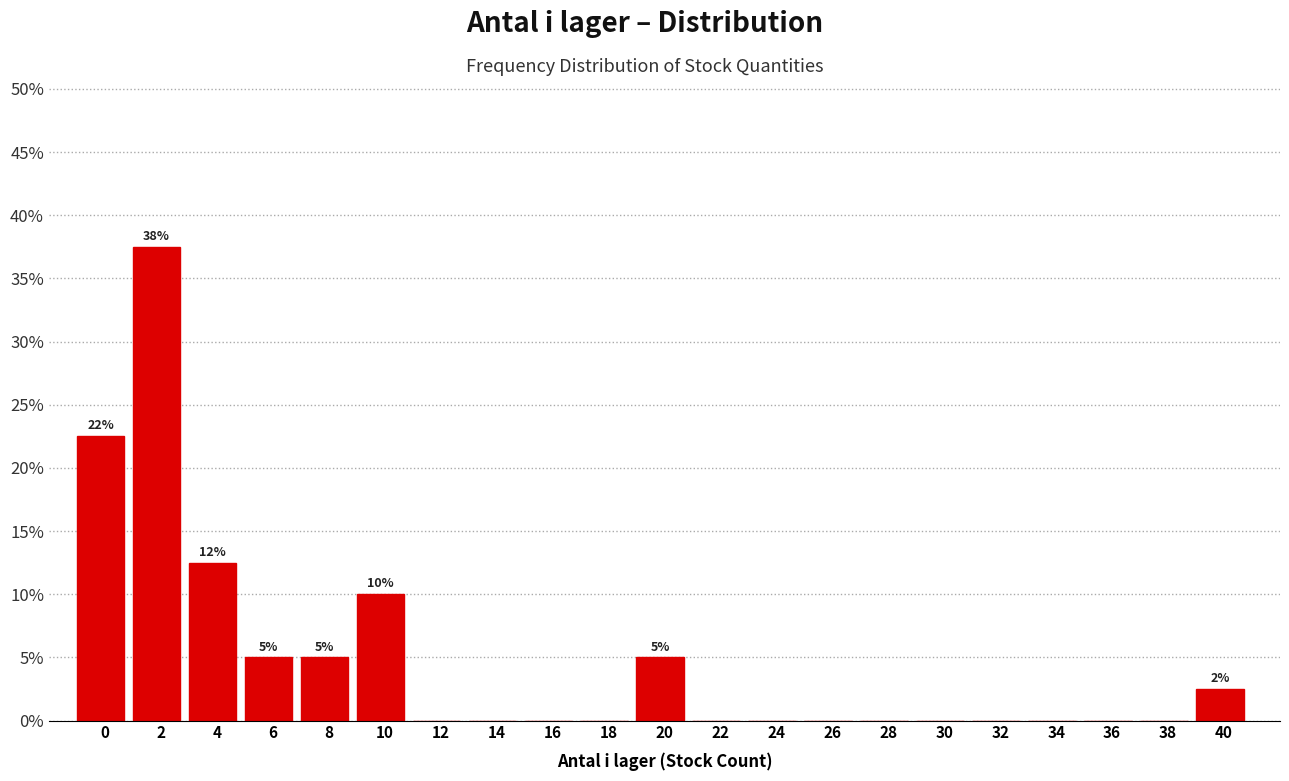

Reading left to right, what are all the values shown in this chart?

0=22.5	2=37.5	4=12.5	6=5.0	8=5.0	10=10.0	12=0.0	14=0.0	16=0.0	18=0.0	20=5.0	22=0.0	24=0.0	26=0.0	28=0.0	30=0.0	32=0.0	34=0.0	36=0.0	38=0.0	40=2.5